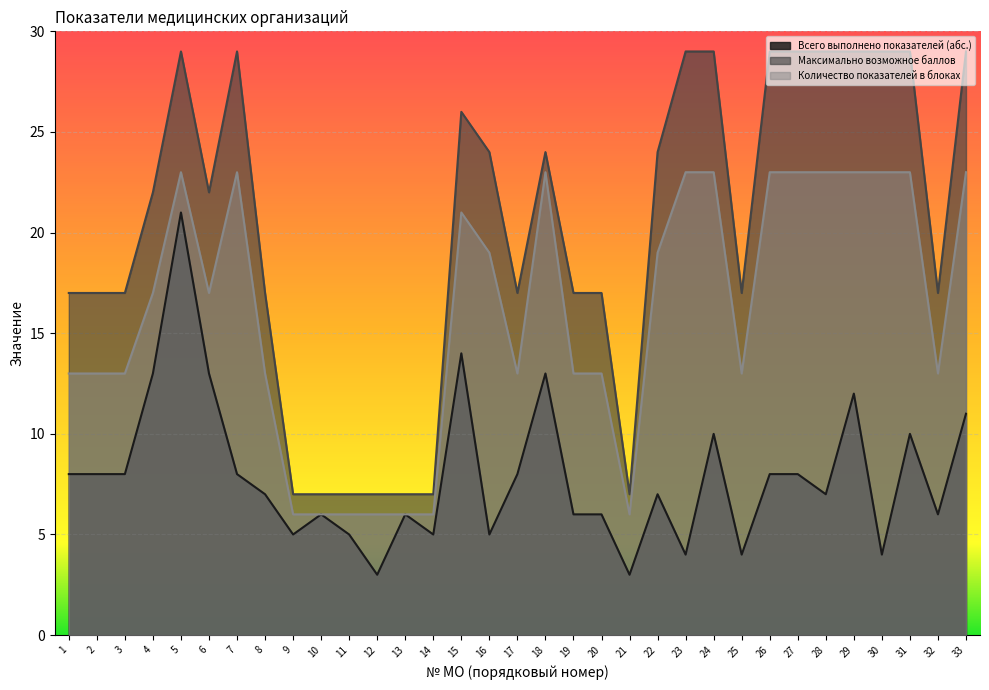

At 2, list the series in order from smallest to largest.

Всего выполнено показателей (абс.), Количество показателей в блоках, Максимально возможное баллов